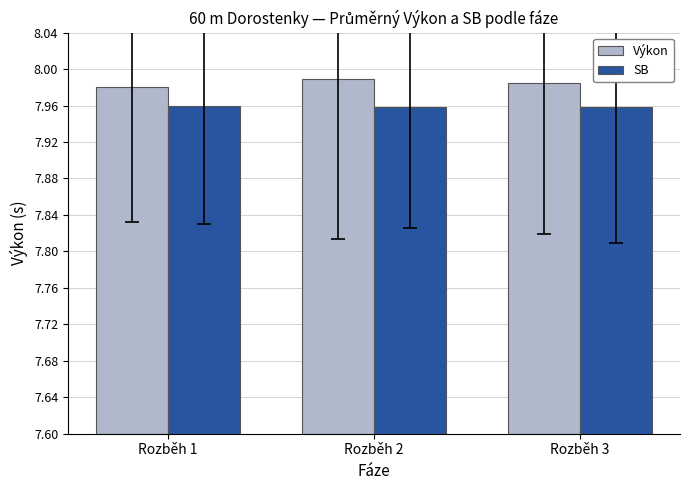

What is the spread (max minus min) of values at Rozběh 2?

3.7